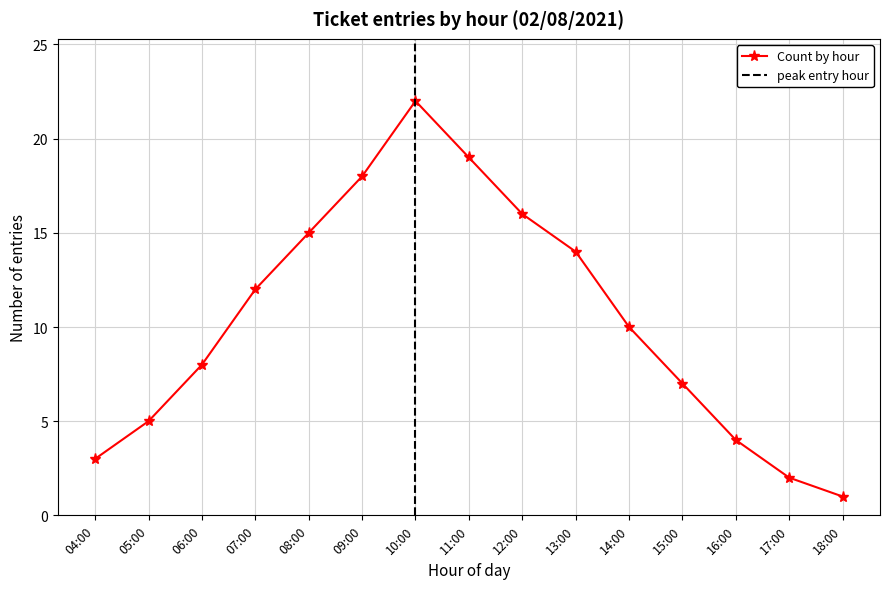

What is the average value?

10